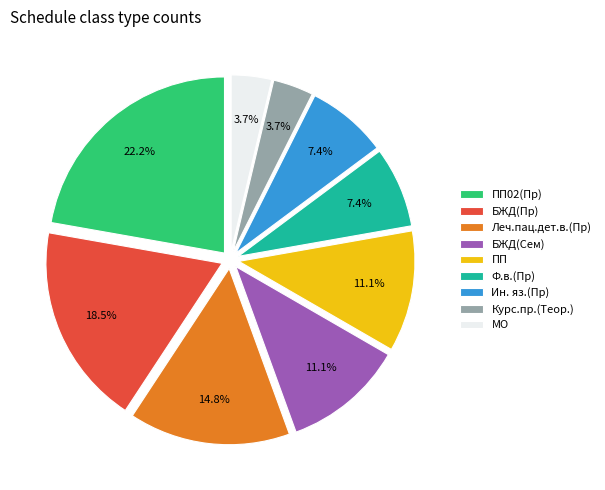

Approximately how many times larger is the value at БЖД(Сем) compared to МО?

3.0